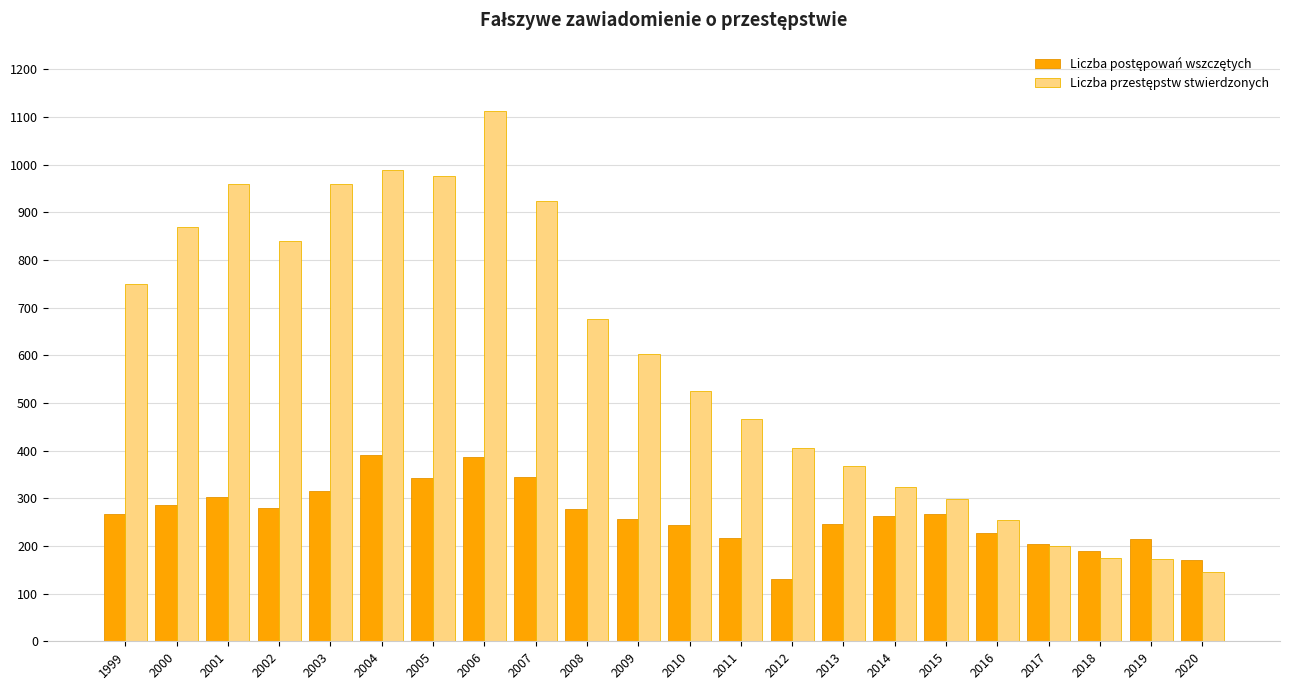

What is the greatest value displayed?

1113